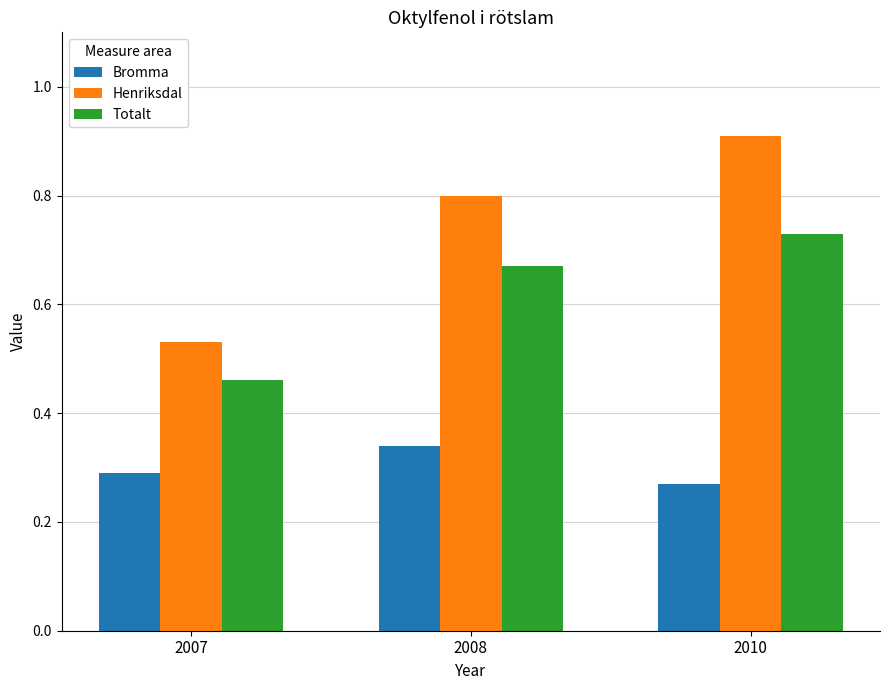

What is the total value across all series at 2007?

1.3